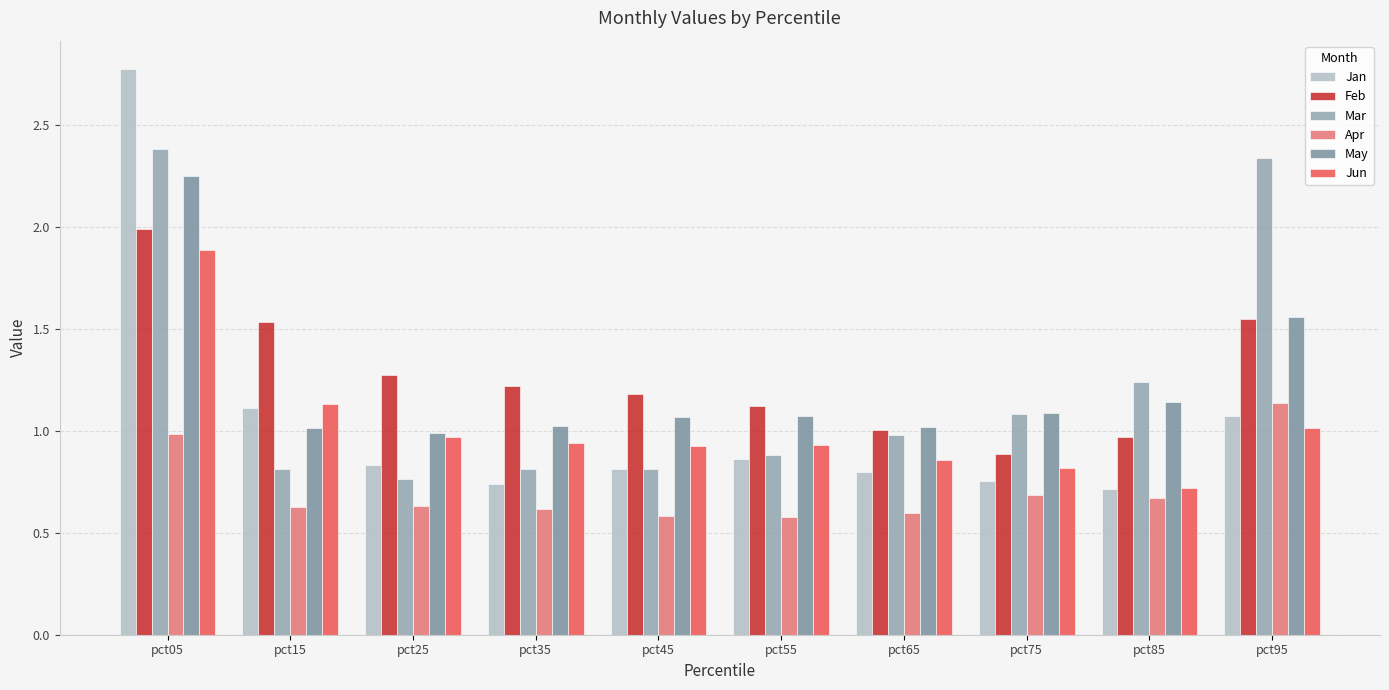

Is the value of Apr at pct95 greater than the value of Jun at pct85?

Yes